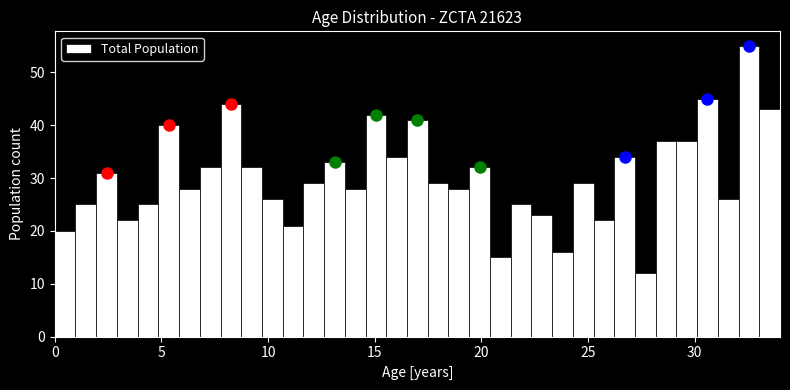

Around what value on the x-axis is the tallest bar? Give the approximate position of its centre, as read against the axis.

32.5